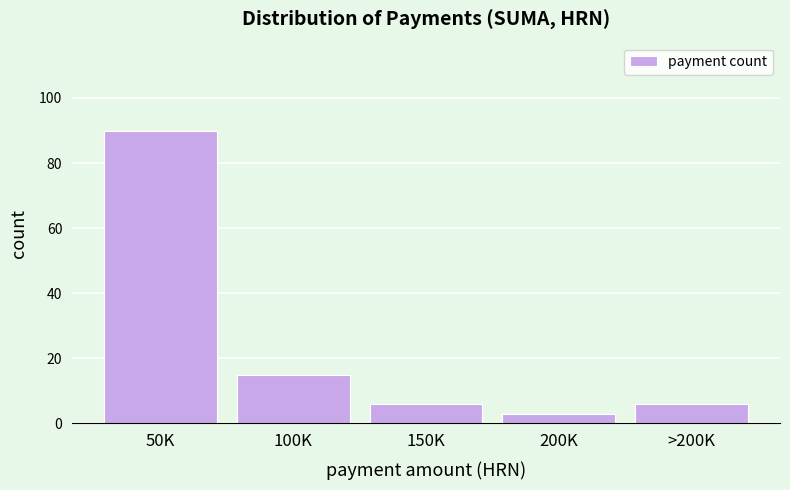

Reading left to right, list all the values displayed in this chart.

50K=90	100K=15	150K=6	200K=3	>200K=6